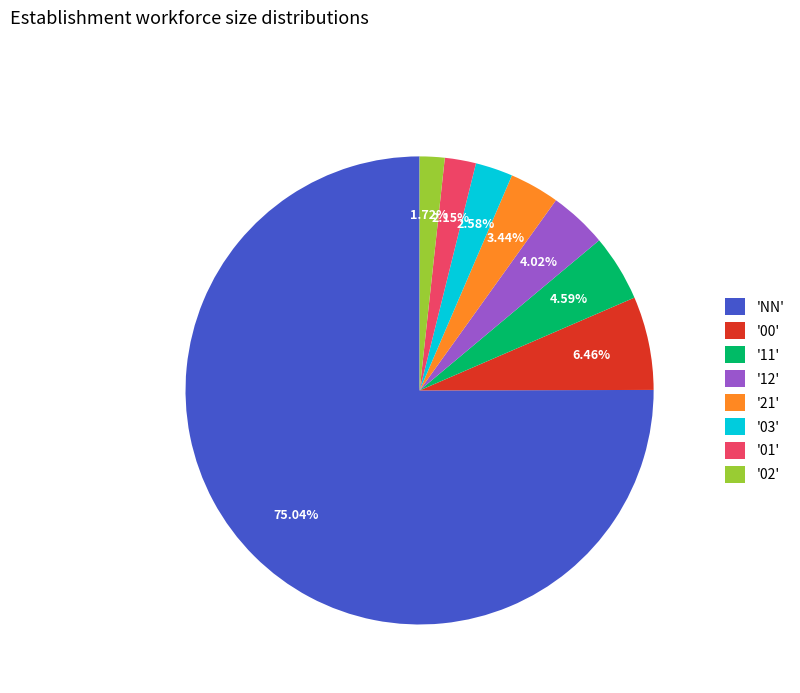

Between '02' and 'NN', which is larger?

'NN'